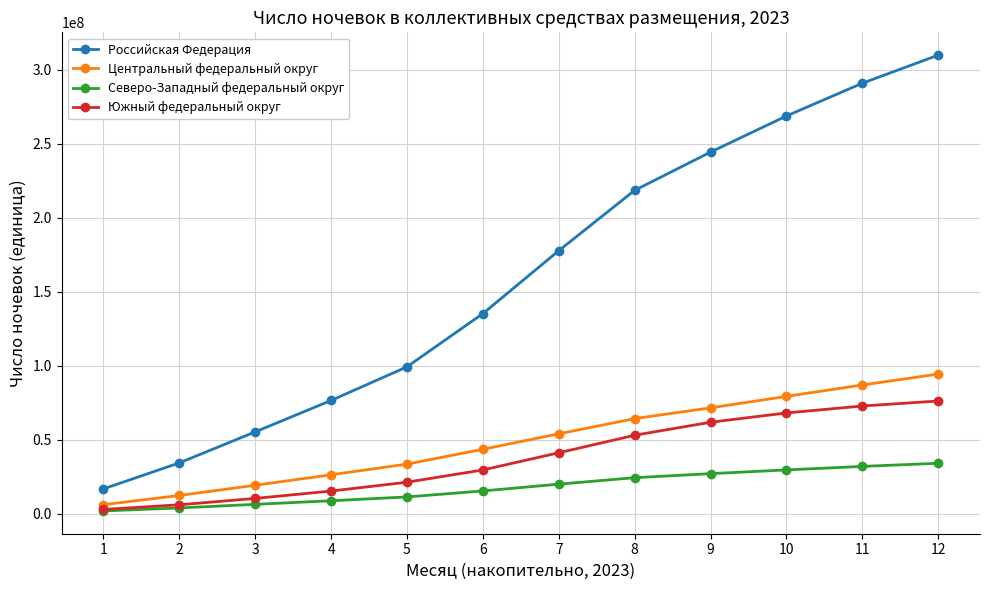

Reading left to right, what are all the values shown in this chart?

Российская Федерация: 1=16918328	2=34461890	3=55403225	4=76640005	5=99354859	6=135312814	7=177802505	8=218566971	9=244405762	10=268799750	11=290920832	12=309890621
Центральный федеральный округ: 1=6257809	2=12464782	3=19358342	4=26436344	5=33629686	6=43668756	7=54112667	8=64381146	9=71655748	10=79397340	11=87085846	12=94457875
Северо-Западный федеральный округ: 1=2022193	2=4034786	3=6478196	4=8892679	5=11484942	6=15530085	7=20101371	8=24470870	9=27203585	10=29725352	11=32099711	12=34208595
Южный федеральный округ: 1=3023149	2=6175008	3=10475730	4=15451418	5=21418234	6=29701890	7=41303494	8=53152024	9=61922283	10=68210483	11=72887882	12=76276590